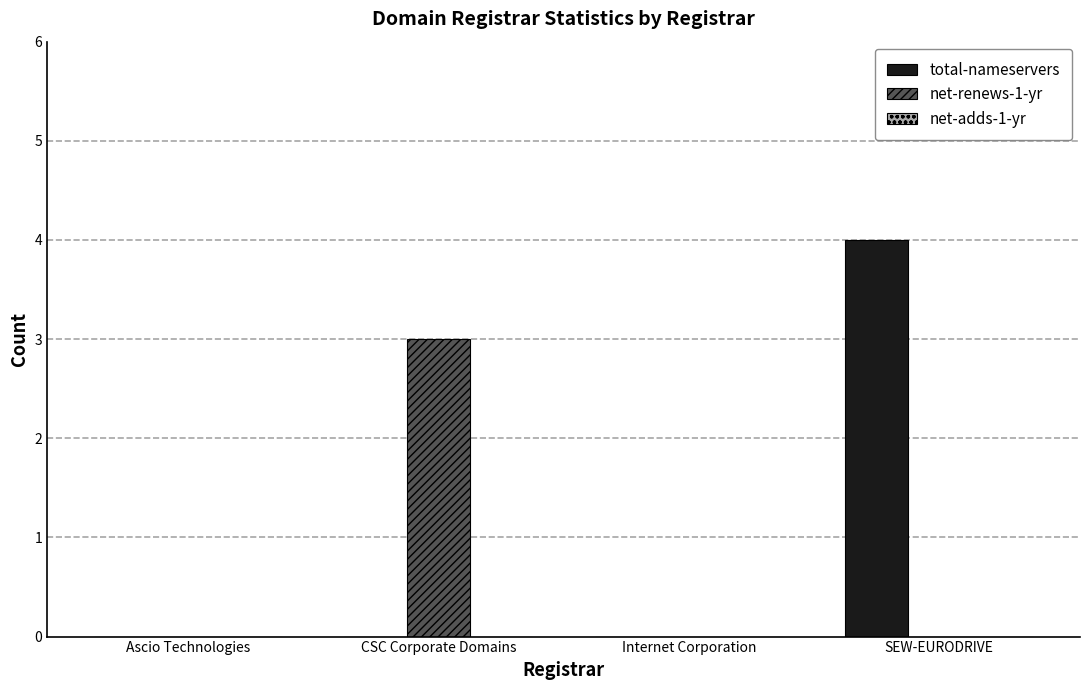

At which category is the sum across all series the highest?

SEW-EURODRIVE